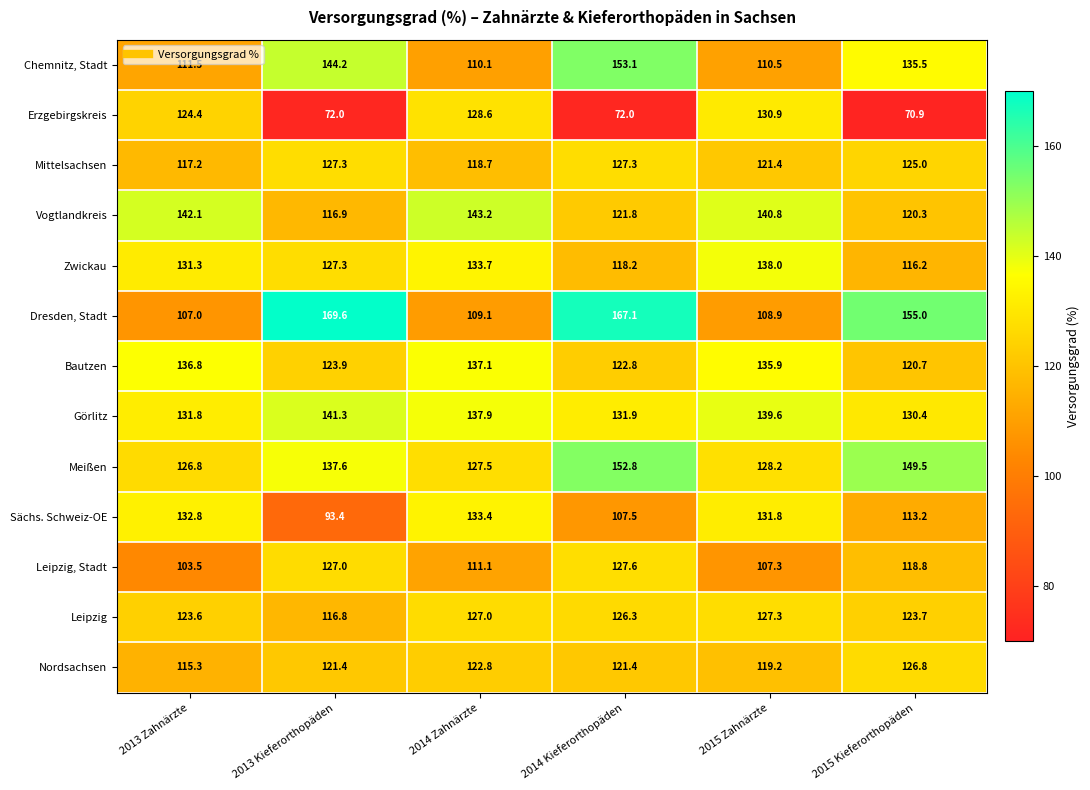

What is the minimum value shown in the chart?

70.9